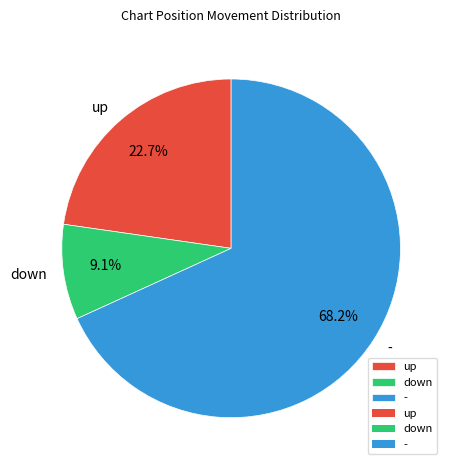

How much of the chart is everything except -?

31.8%